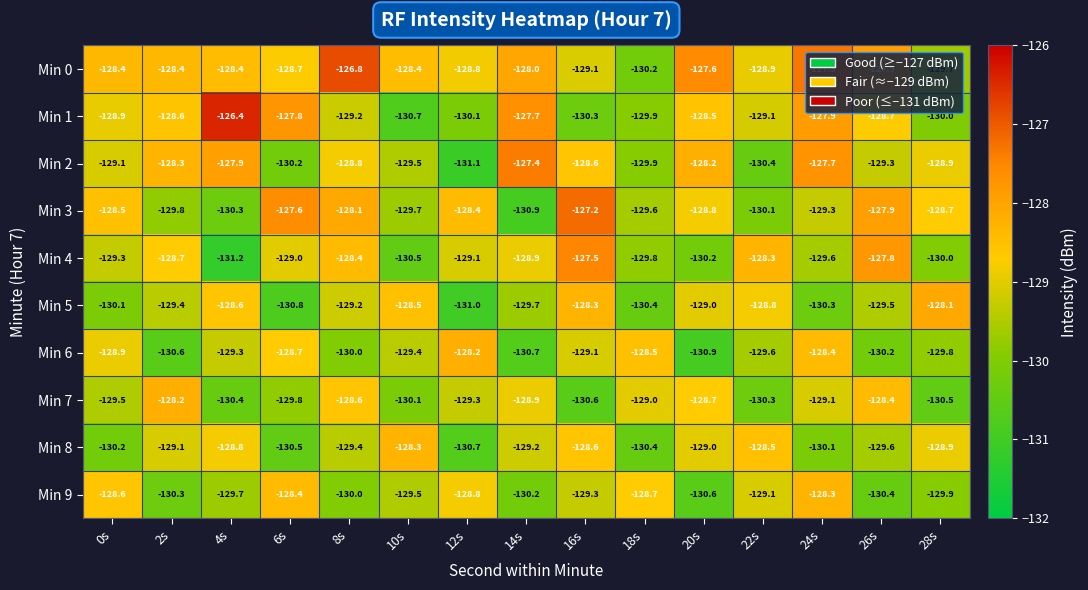

What is the minimum value for Min 5?

-131.0